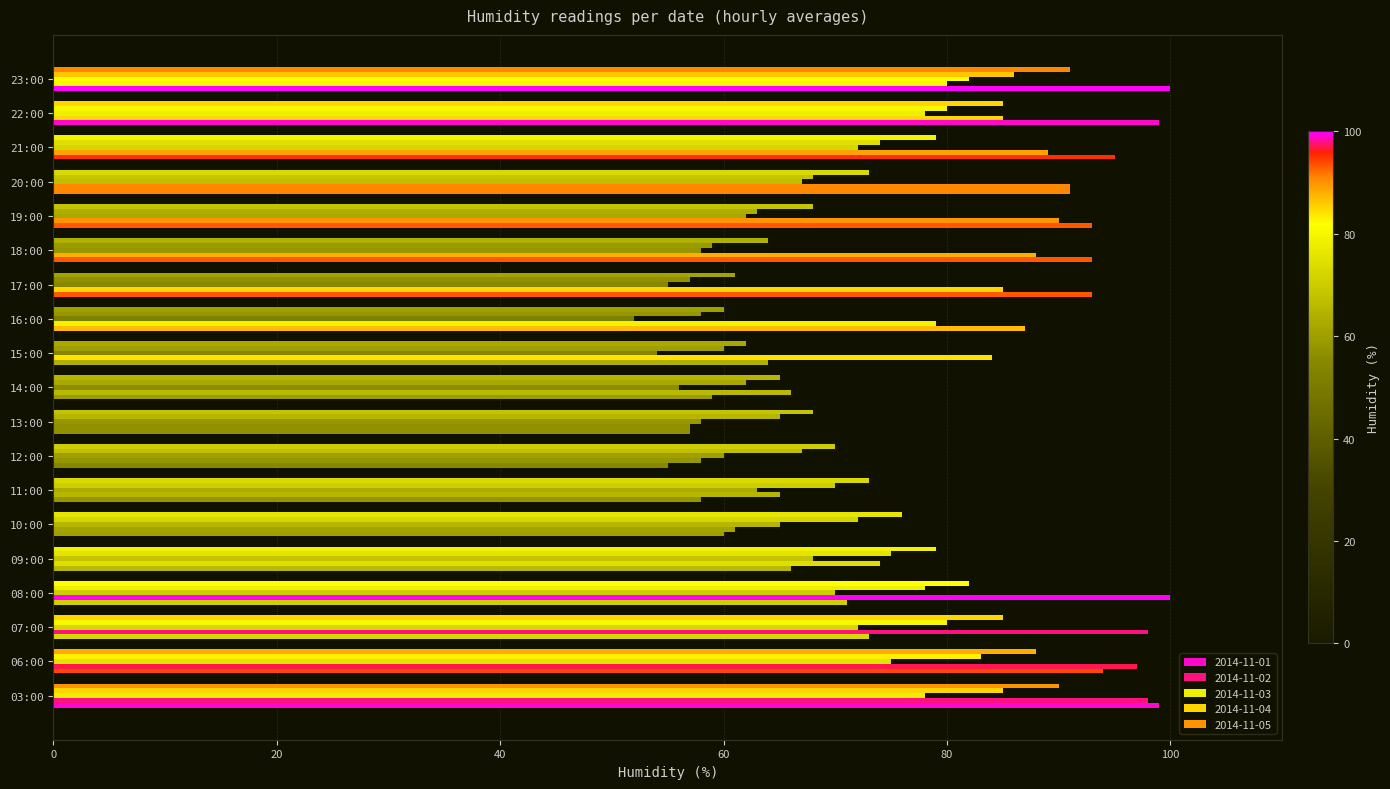

Reading right to left, extract all data points from this chart.

2014-11-01: 100	99	95	91	93	93	93	87	64	59	57	55	58	60	66	71	73	94	99
2014-11-02: 80	85	89	91	90	88	85	79	84	66	57	58	65	61	74	100	98	97	98
2014-11-03: 82	78	72	67	62	58	55	52	54	56	58	60	63	65	68	70	72	75	78
2014-11-04: 86	80	74	68	63	59	57	58	60	62	65	67	70	72	75	78	80	83	85
2014-11-05: 91	85	79	73	68	64	61	60	62	65	68	70	73	76	79	82	85	88	90